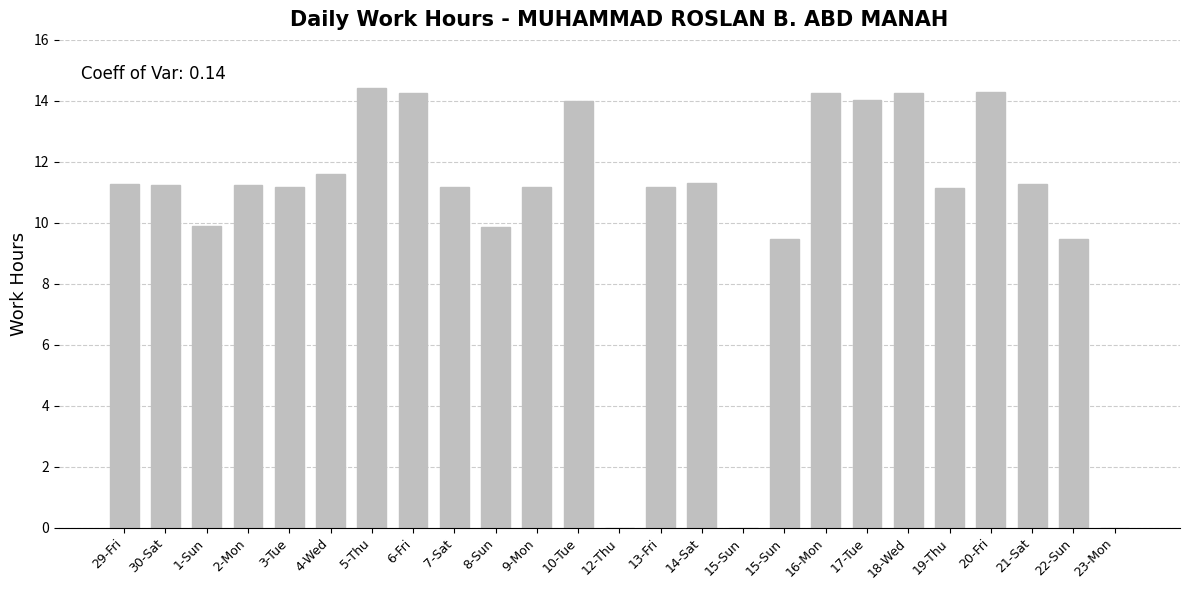

Count the number of categories in the chart.

25